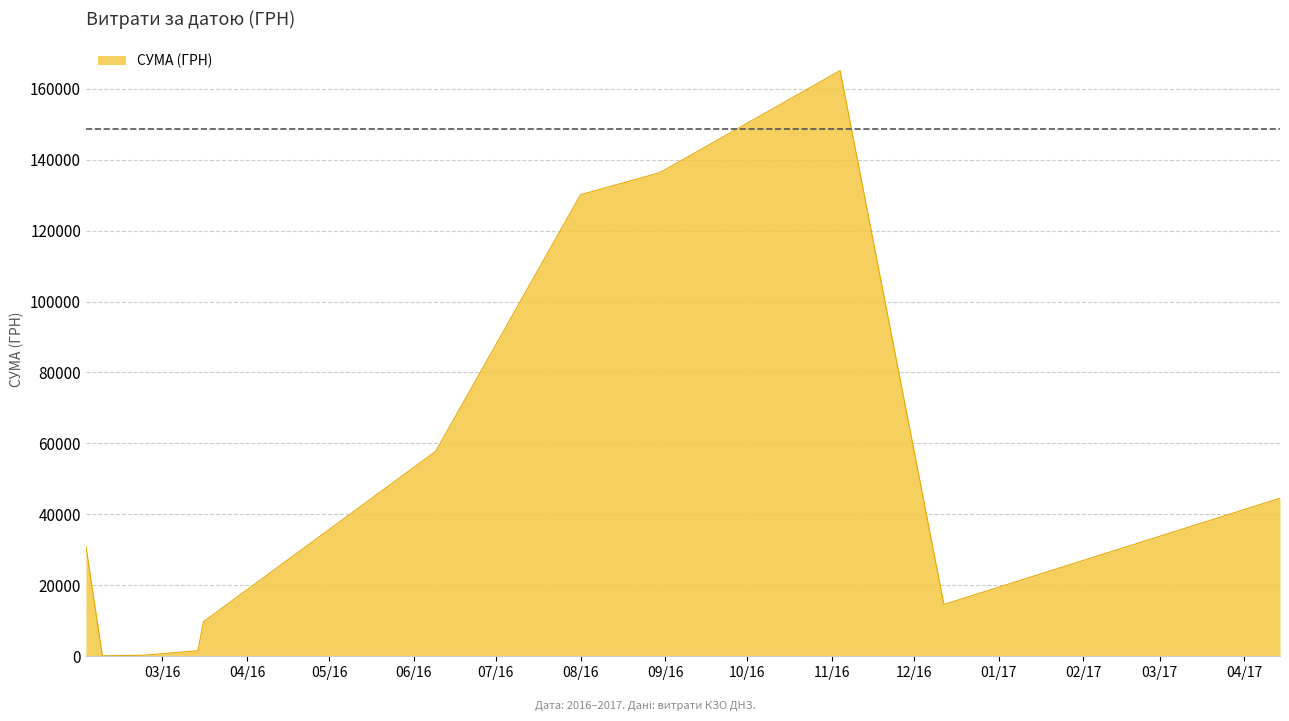

What is the difference between the second highest and second lowest values?

136015.6